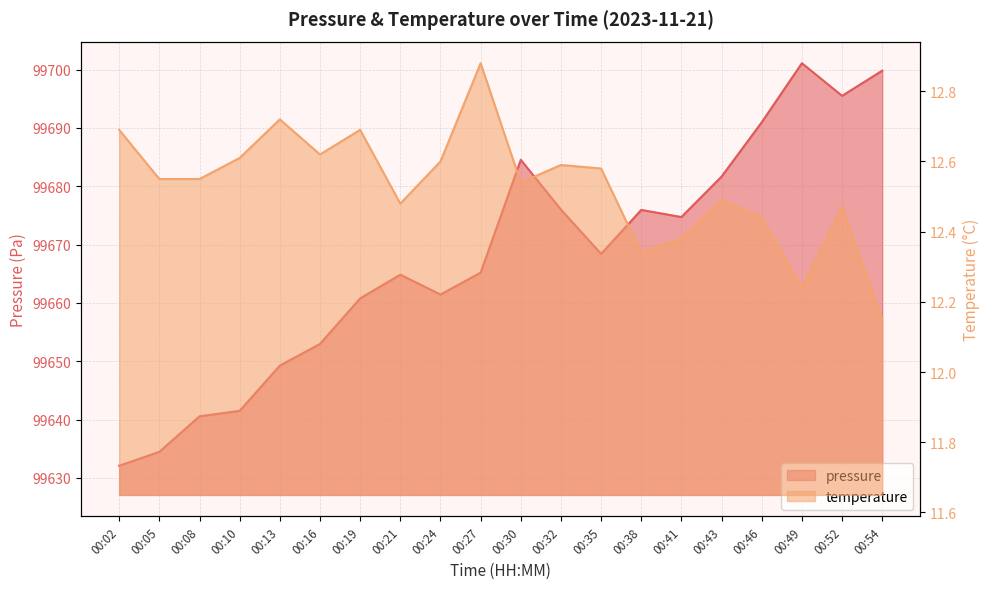

In temperature, how many points are higher than both neighbors (excluding endpoints)?

6